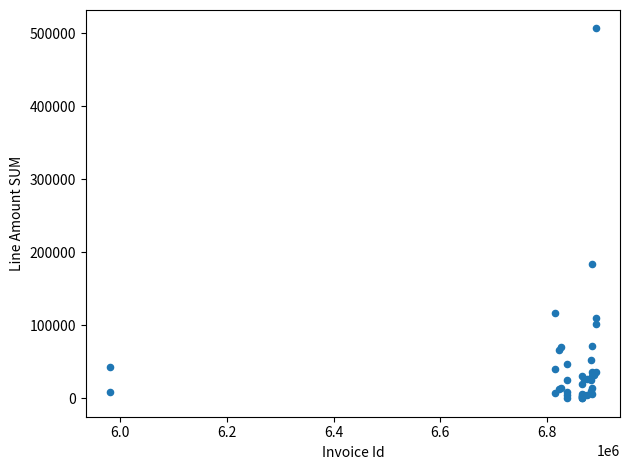

What Y value in the scatter plot is closest to 253418?

183634.8